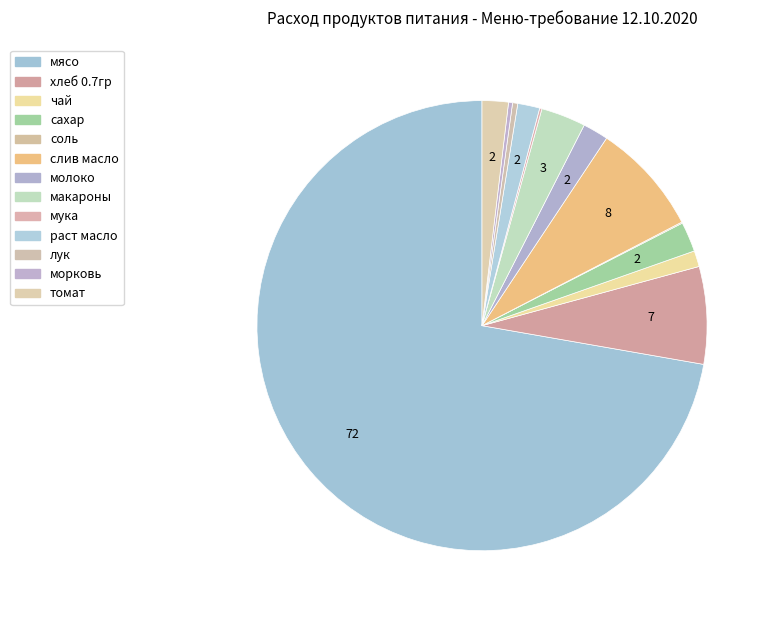

Which slice is the largest?

мясо